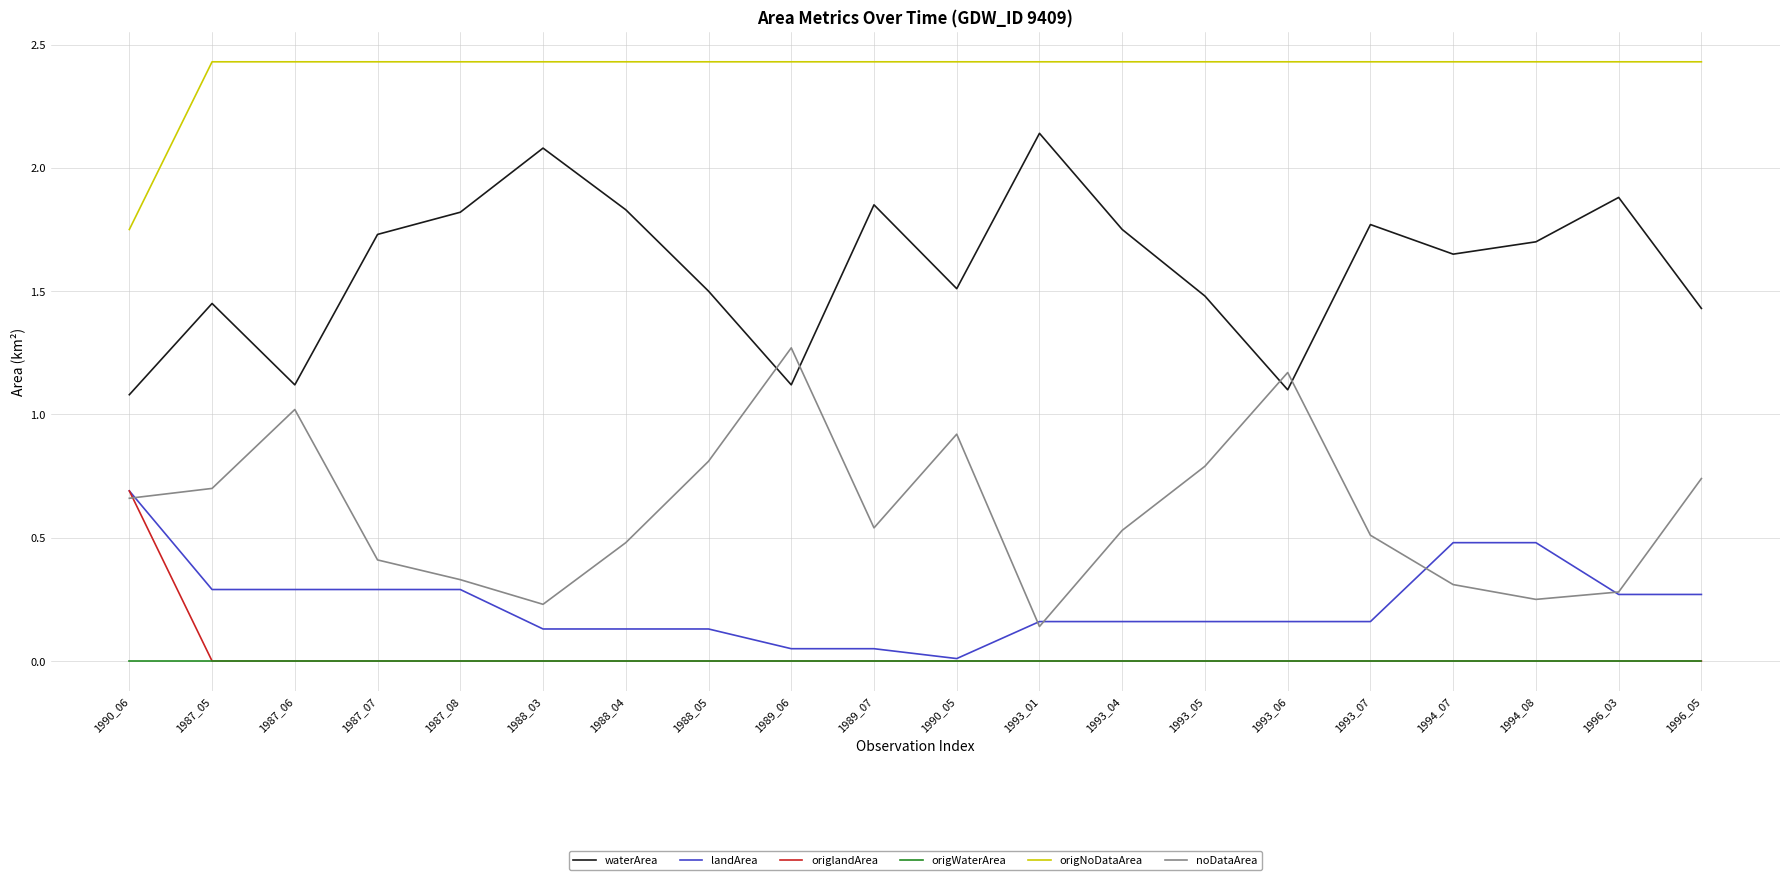

Which series ends up on top after the final intersection of waterArea and noDataArea?

waterArea